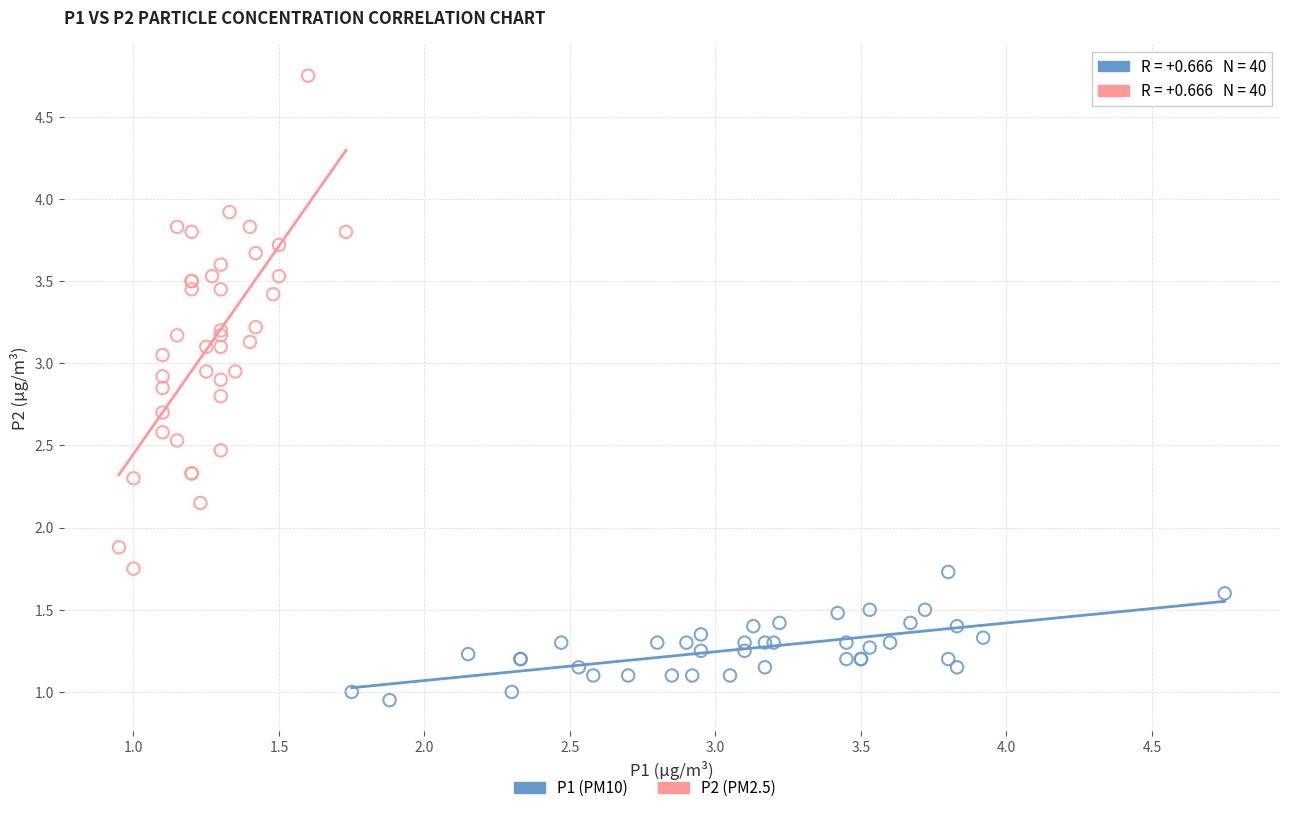

Which series has the widest spread of Y values?

P2 (PM2.5)